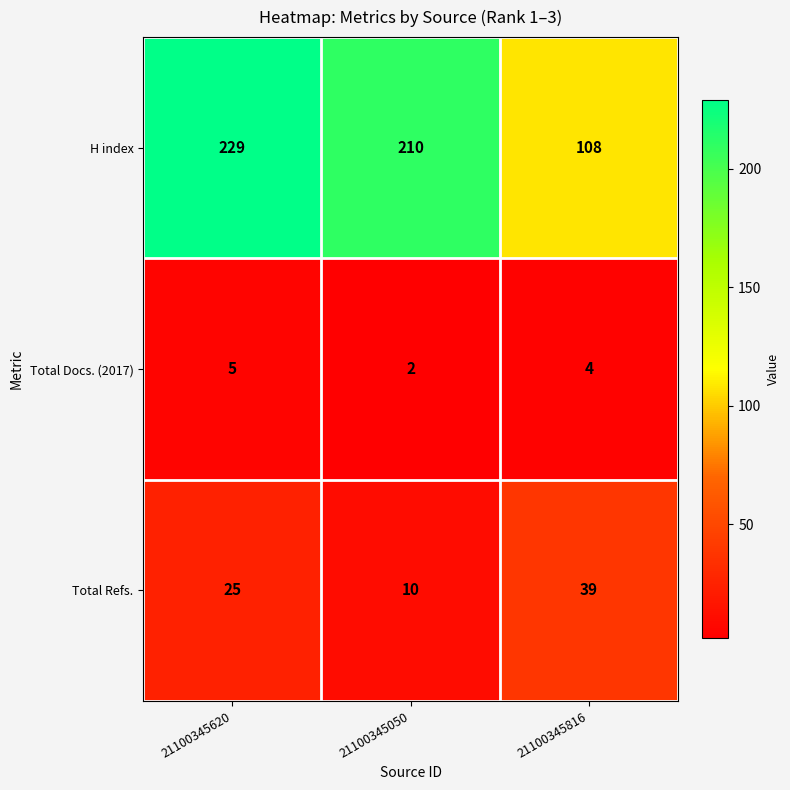

At which category is the sum across all series the highest?

21100345620